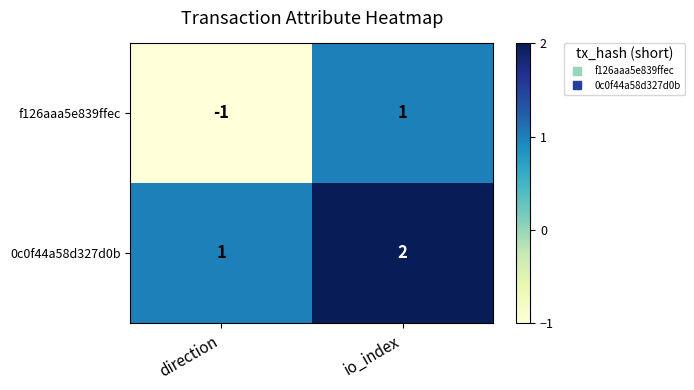

At which label is 0c0f44a58d327d0b closest to 1?

direction